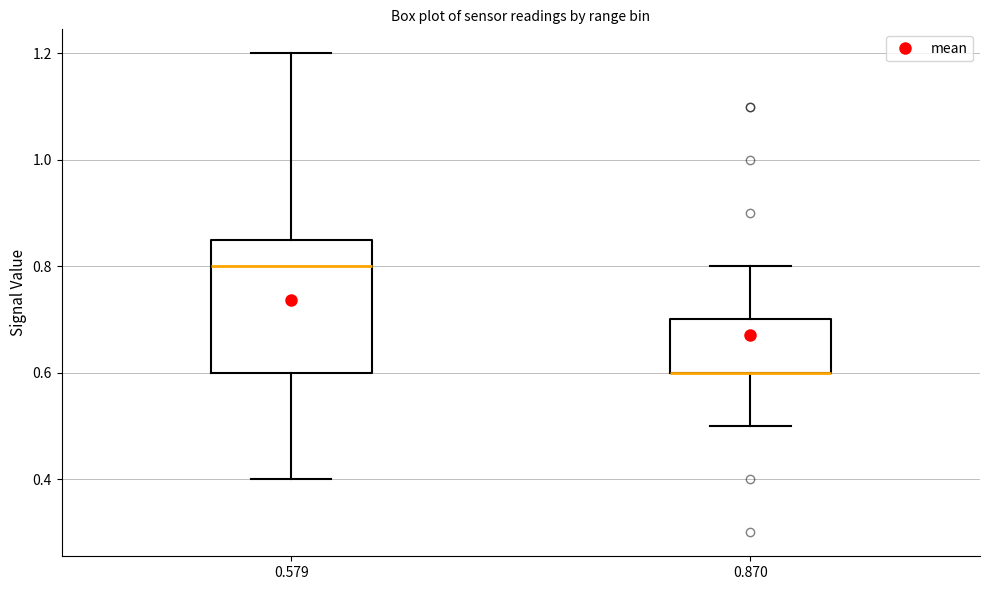

Comparing the boxes themselves (not the whiskers), which one is the tallest?

0.579